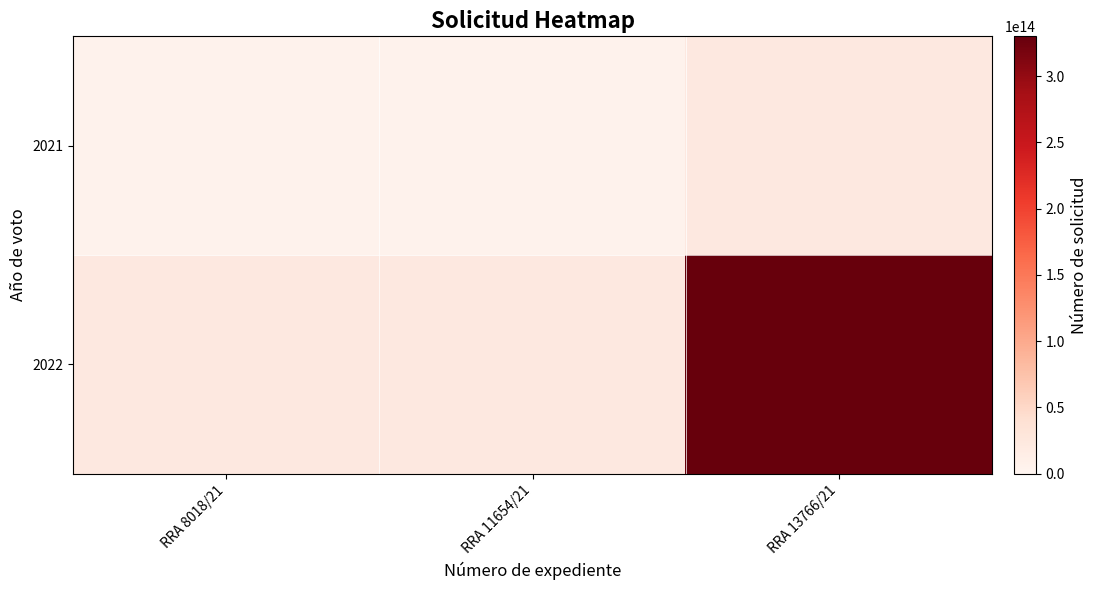

What is the minimum value shown in the chart?

6022200000321.0